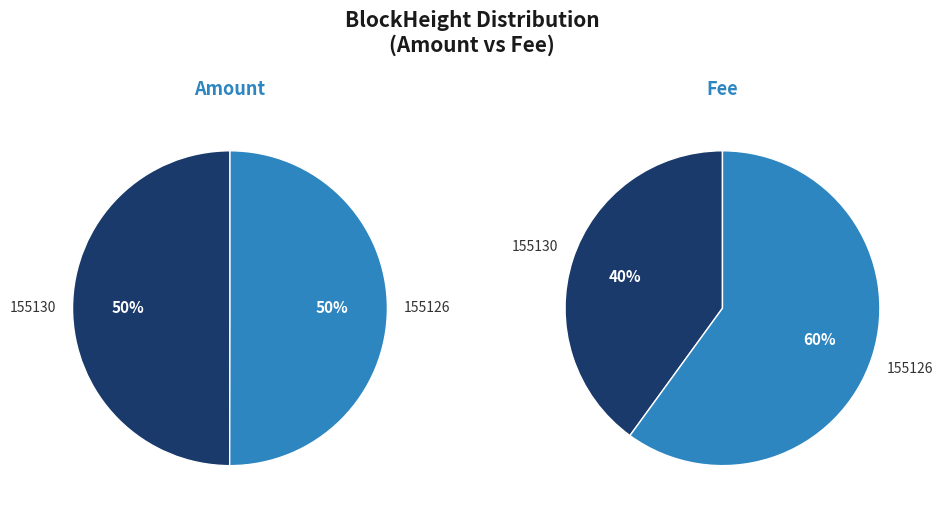

To the nearest percent, what is the combined percentage of 155130 and 155126?

100%